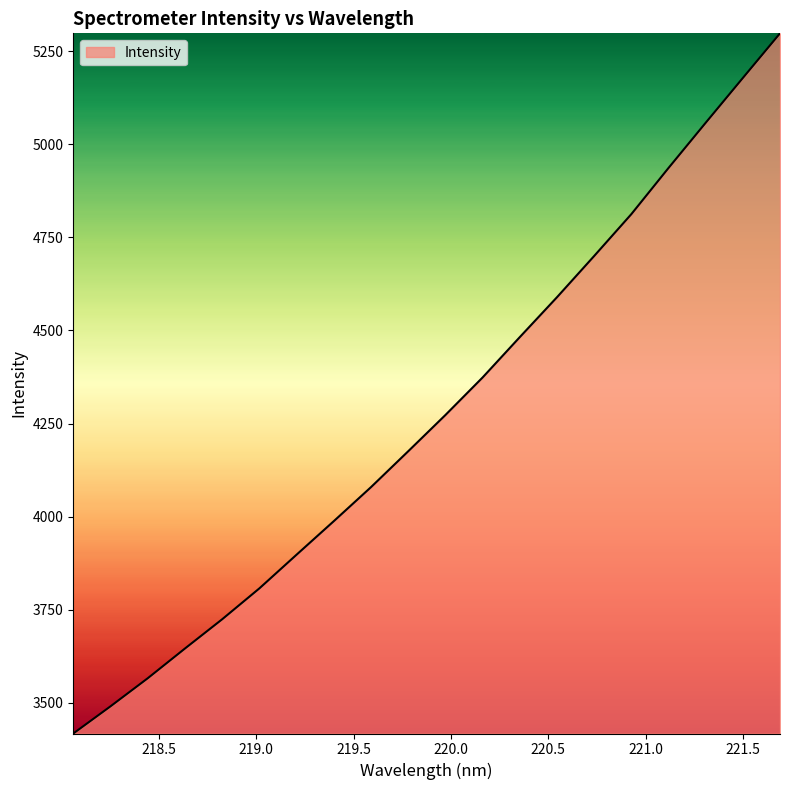

What is the minimum value shown in the chart?

3417.5